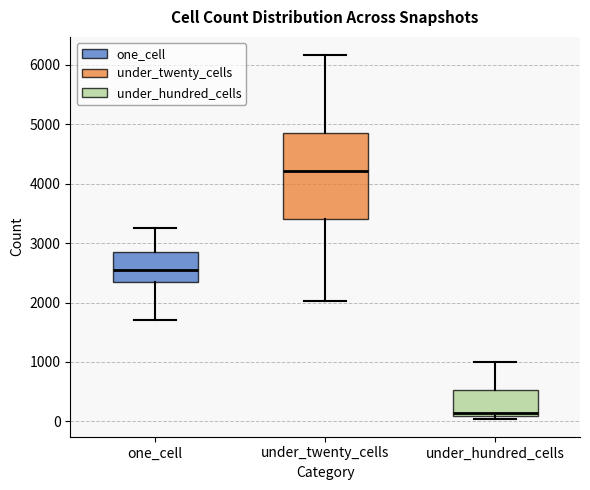

Where is the upper edge of the box for one_cell on the y-axis? The values are not printed on the chart, so give them approximately, as read against the axis.

2900